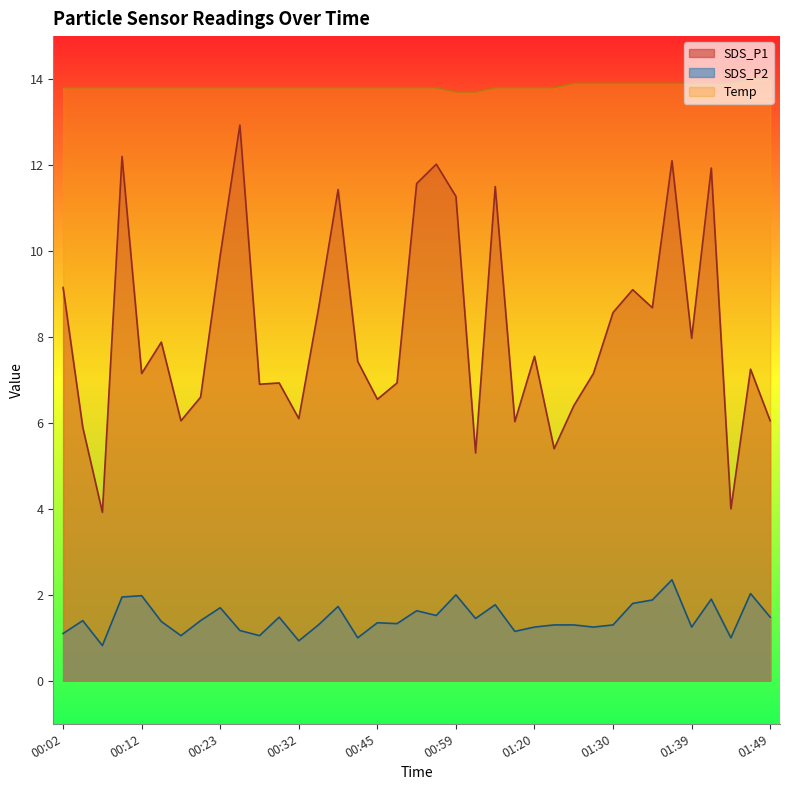

Between 01:22 and 01:44, which series saw the biggest shift?

SDS_P1